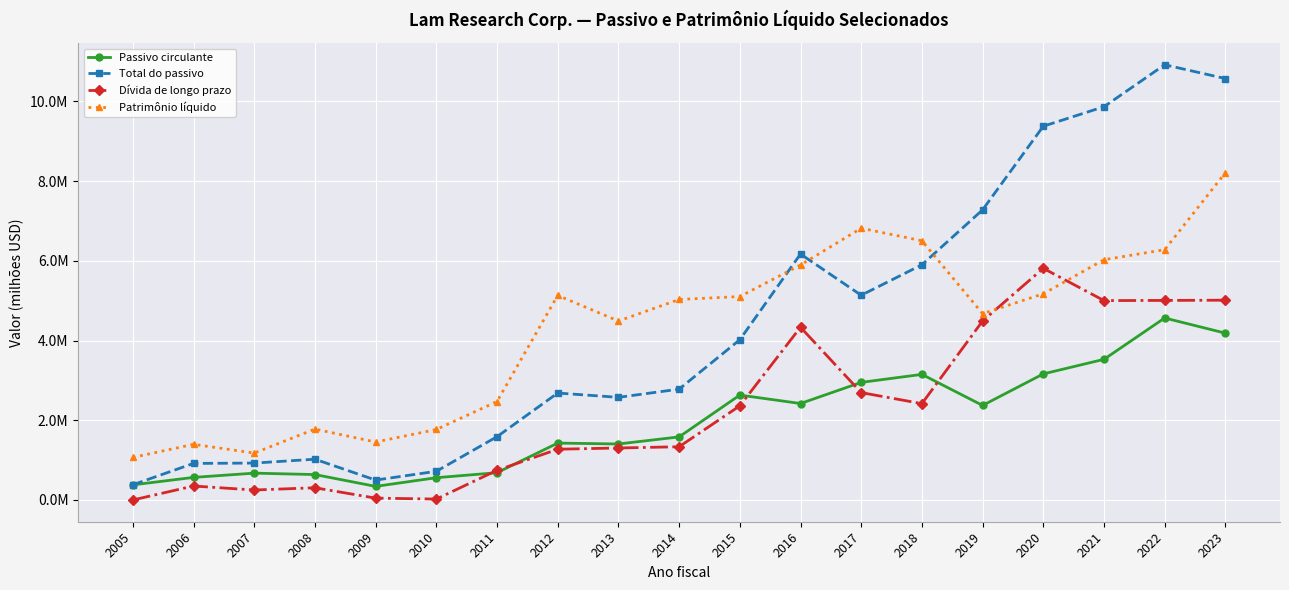

What are all the series names shown in the legend?

Passivo circulante, Total do passivo, Dívida de longo prazo, Patrimônio líquido